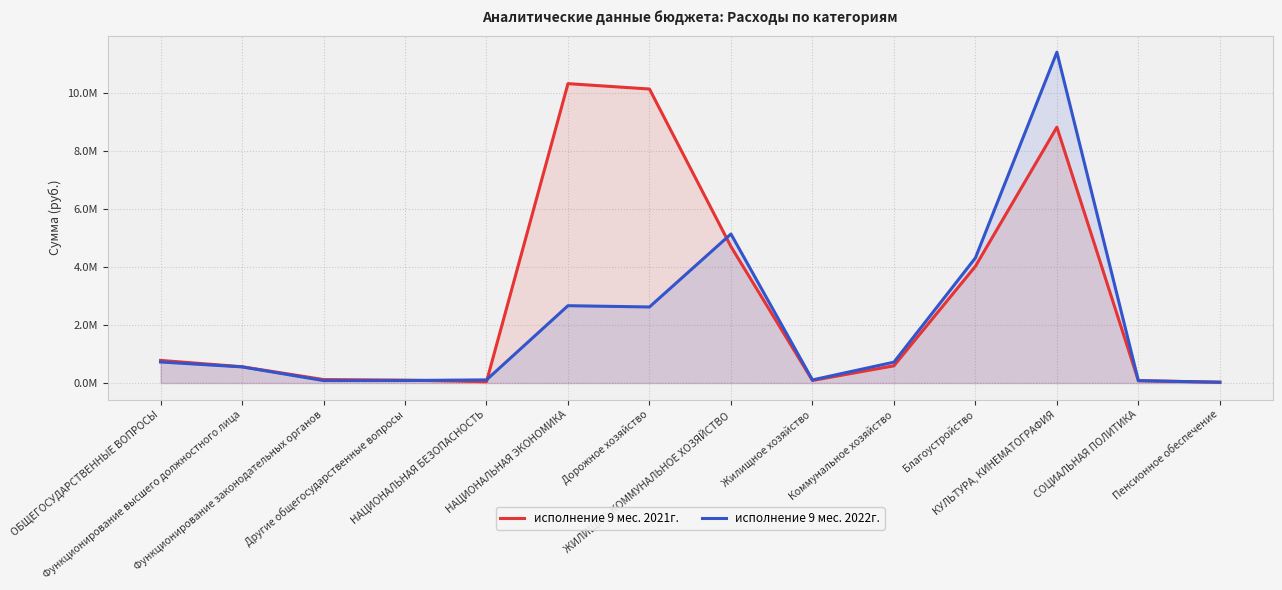

How many values in the исполнение 9 мес. 2021г. series exceed 592309?

7